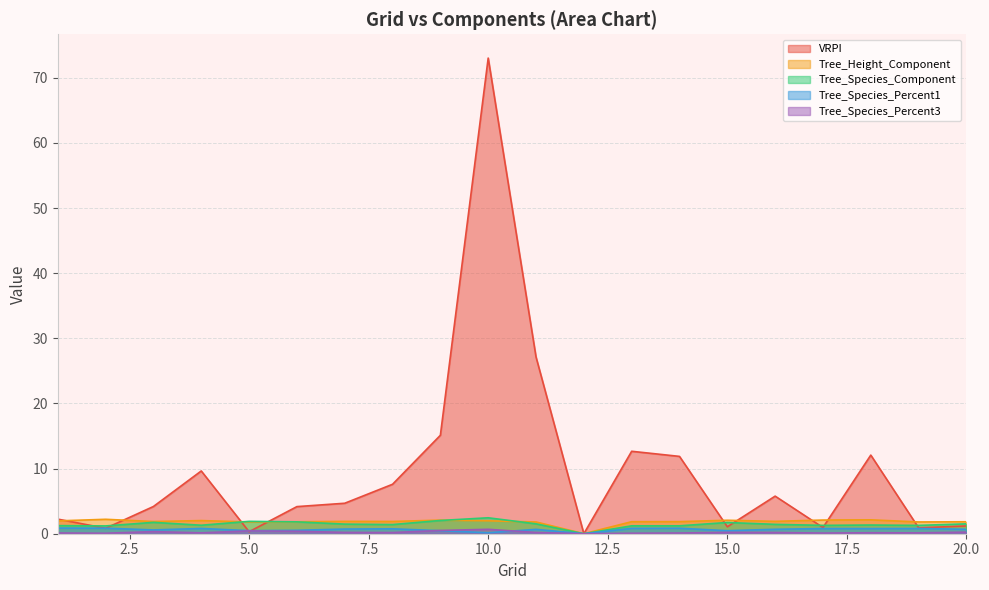

True or false: Tree_Species_Component has more than 2 points higher than both neighbors.

True